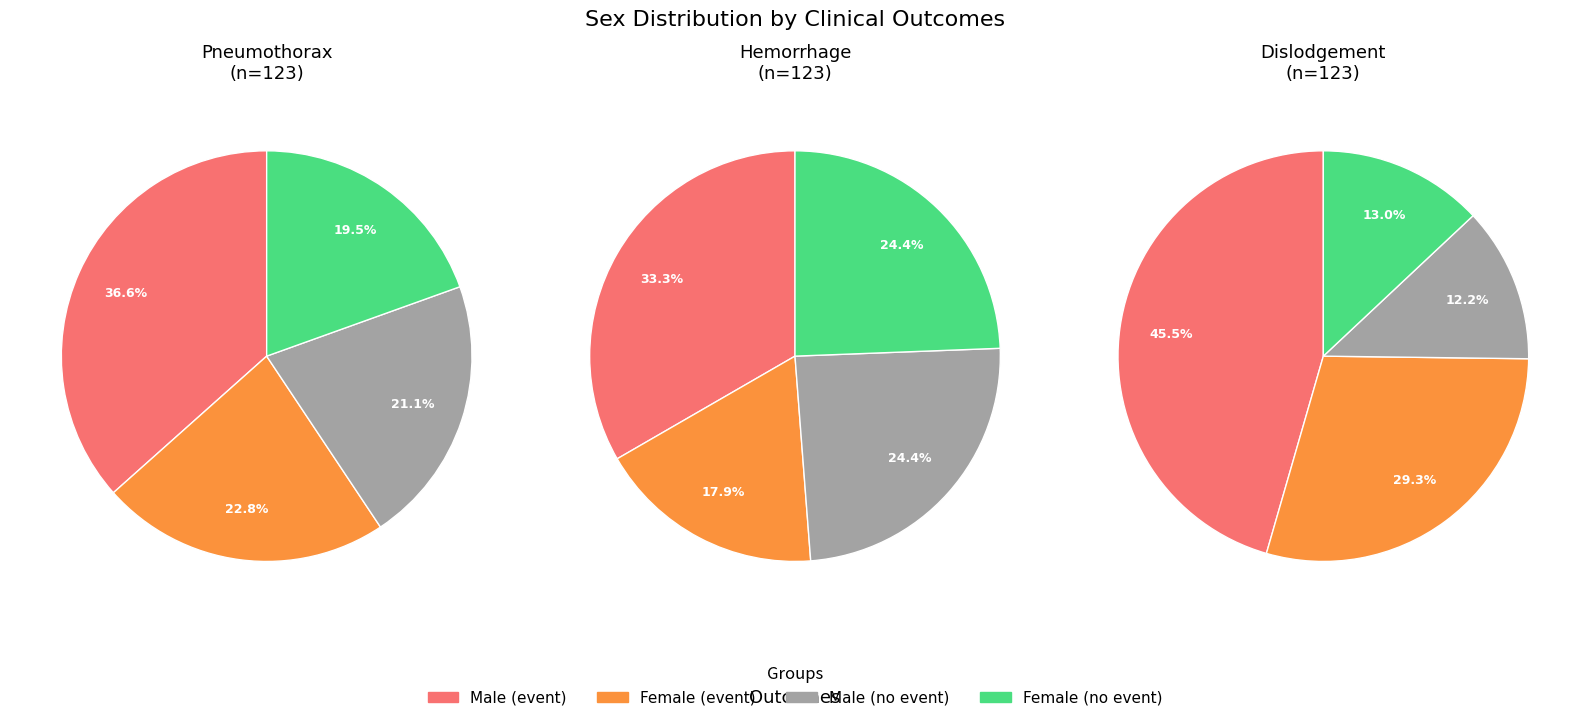

To the nearest percent, what percentage of the pie is pneumothorax (1: yes)?

23%